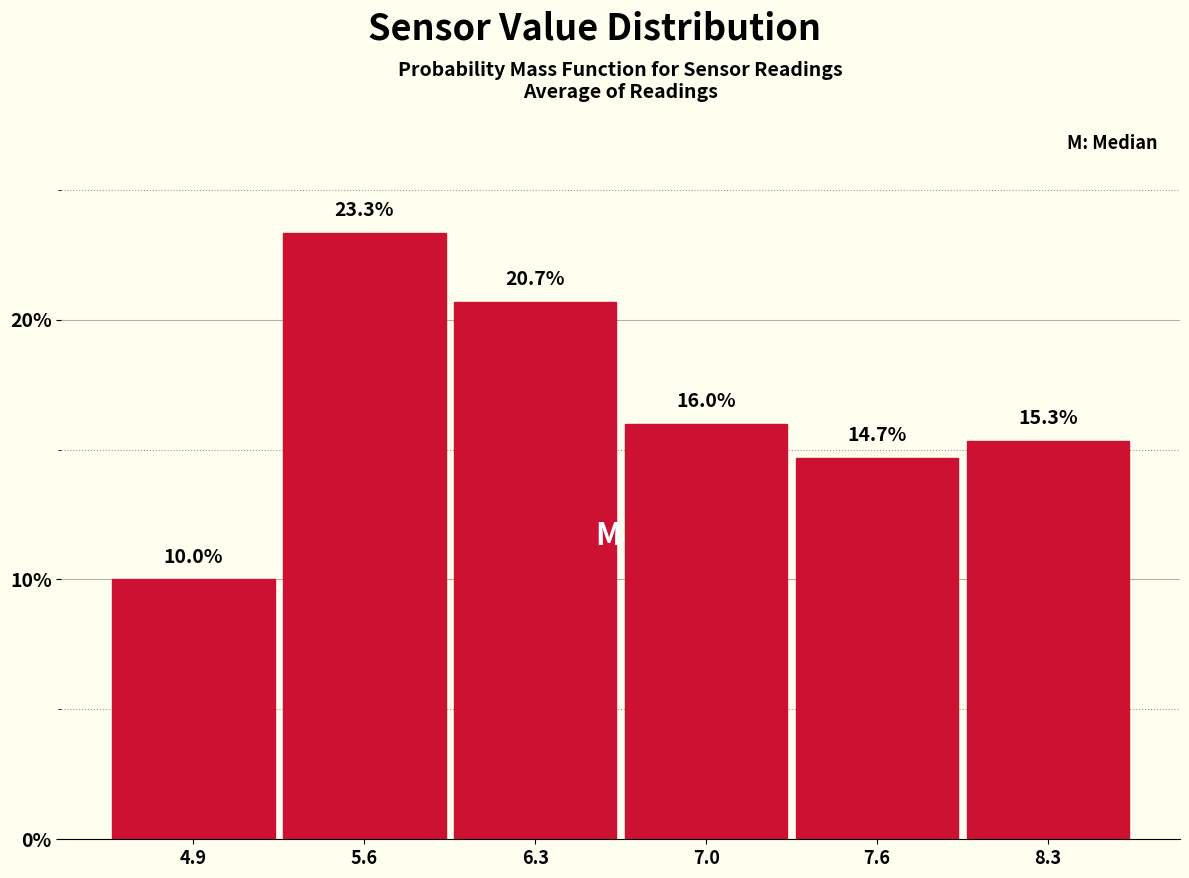

Reading right to left, what are all the values shown in this chart?

15.3	14.7	16.0	20.7	23.3	10.0